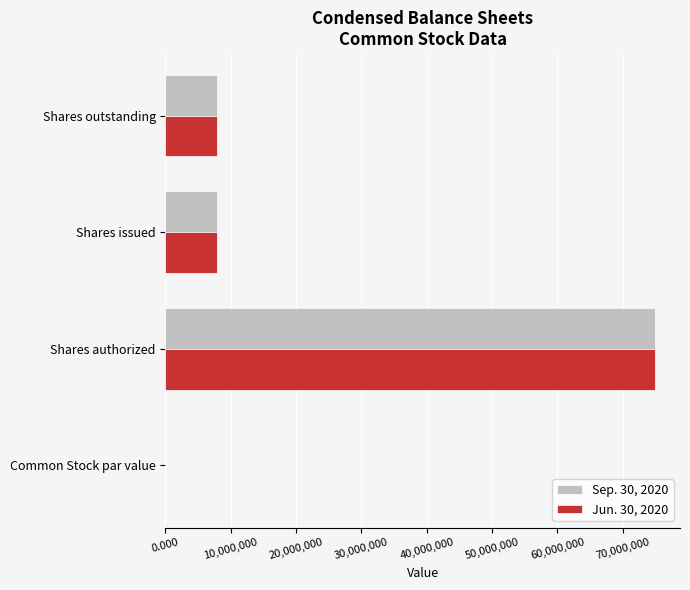

What is the total value across all series at Shares outstanding?

15901000.0